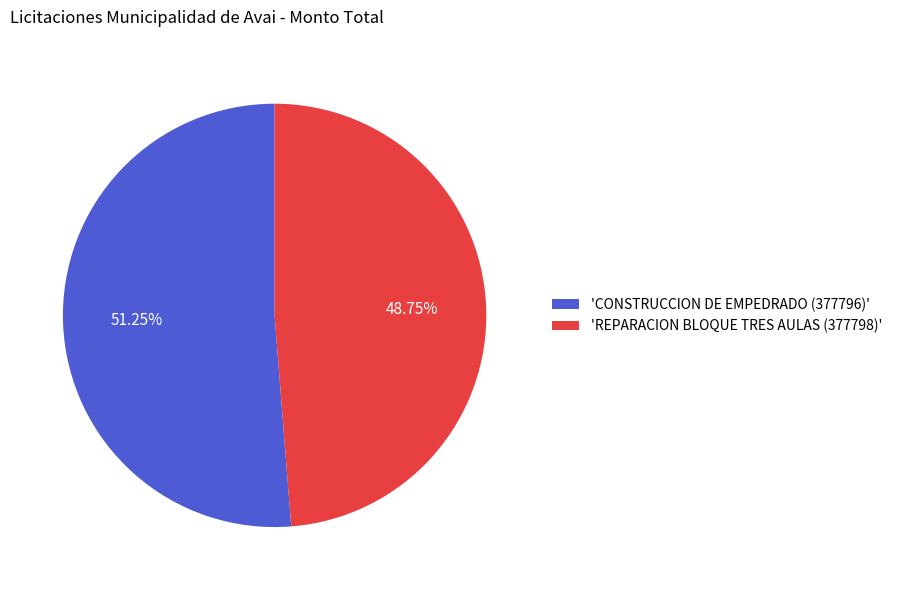

Rank the categories by value from lowest to highest.

'REPARACION BLOQUE TRES AULAS (377798)', 'CONSTRUCCION DE EMPEDRADO (377796)'